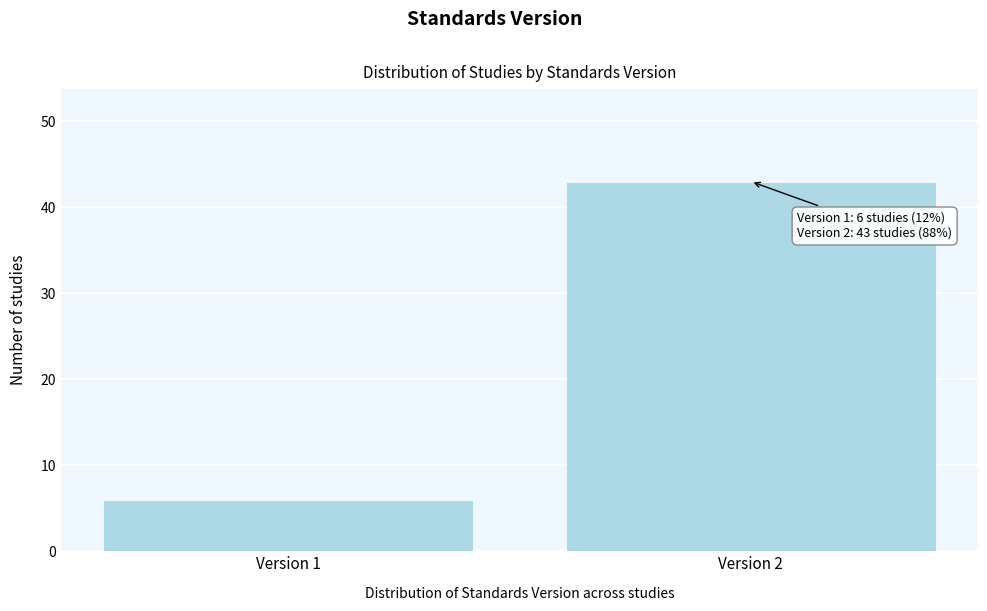

Reading left to right, list all the values displayed in this chart.

Version 1=6	Version 2=43